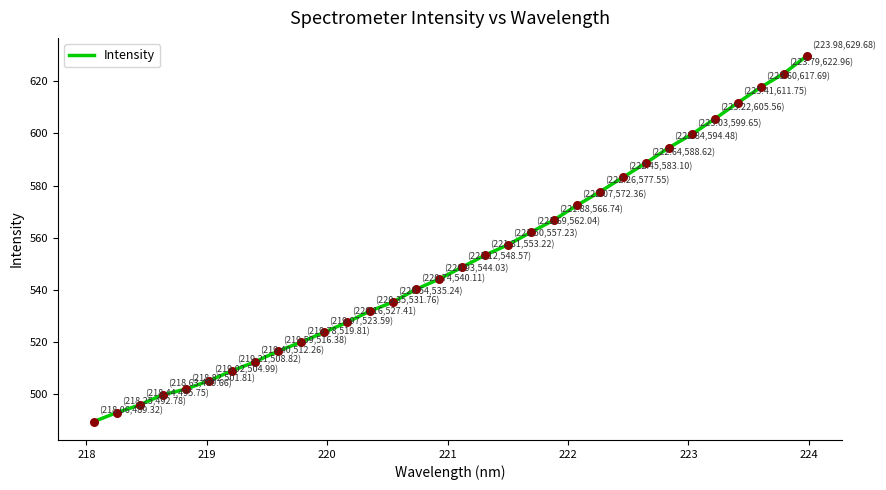

What is the maximum value shown in the chart?

629.7